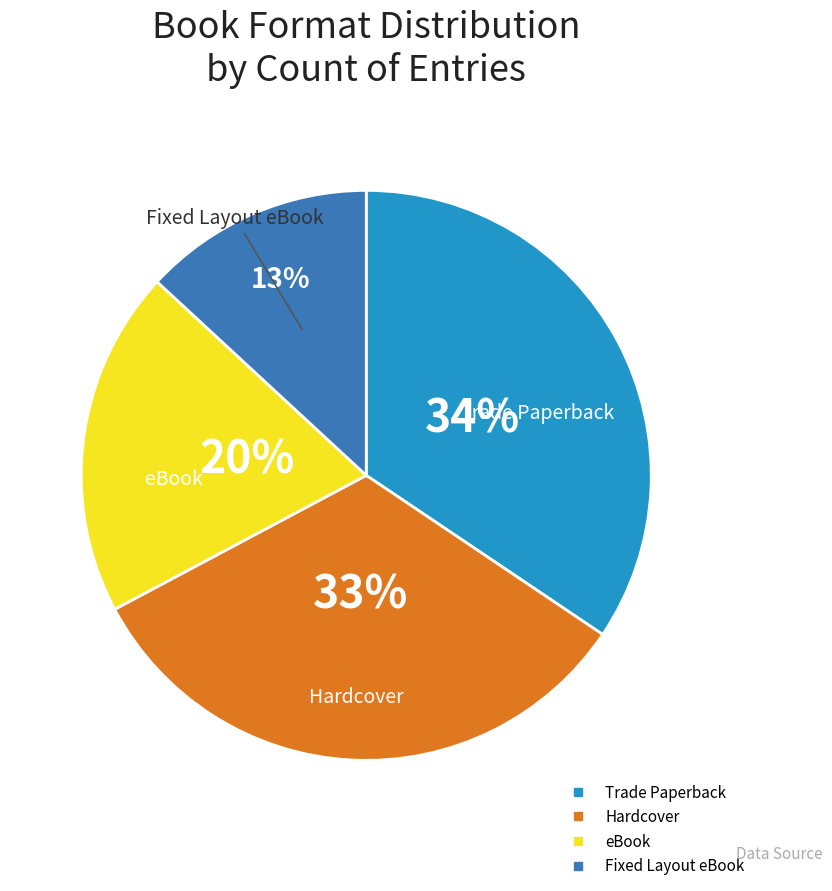

Combined, do eBook and Trade Paperback account for over 50%?

Yes